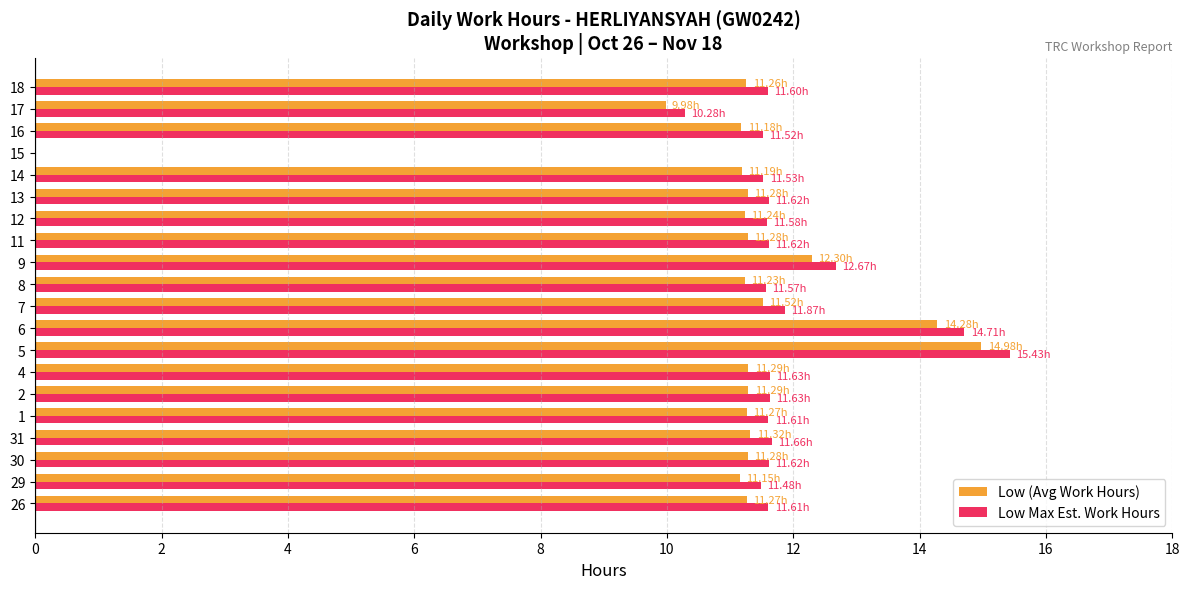

At which category is the sum across all series the highest?

5